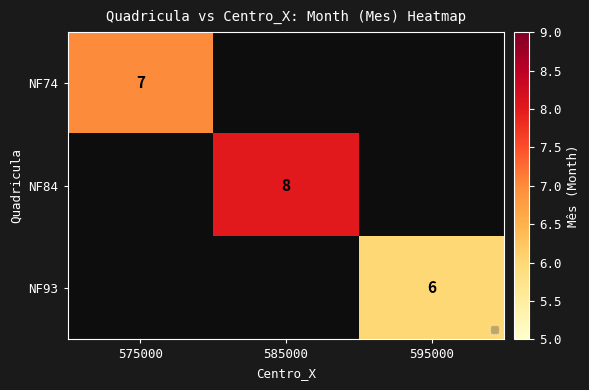

What is the minimum value shown in the chart?

6.0